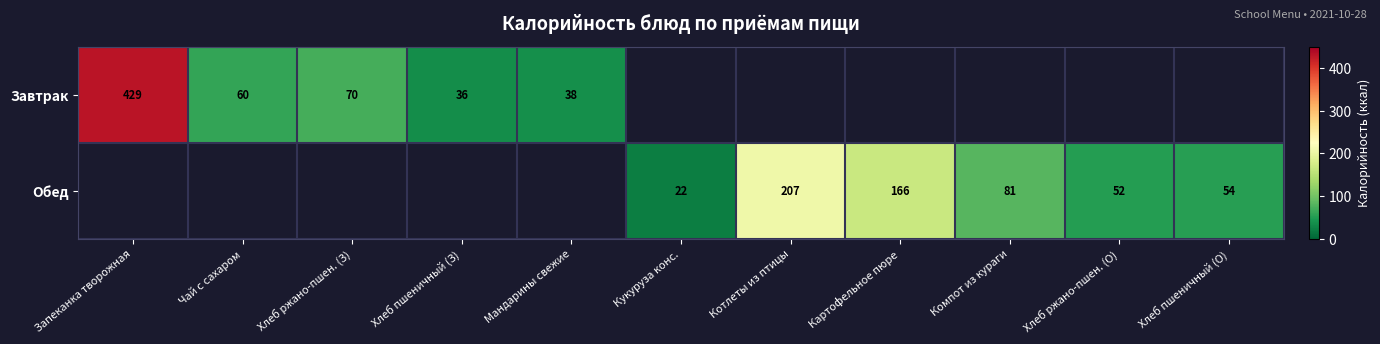

How many data points does each series have?

11